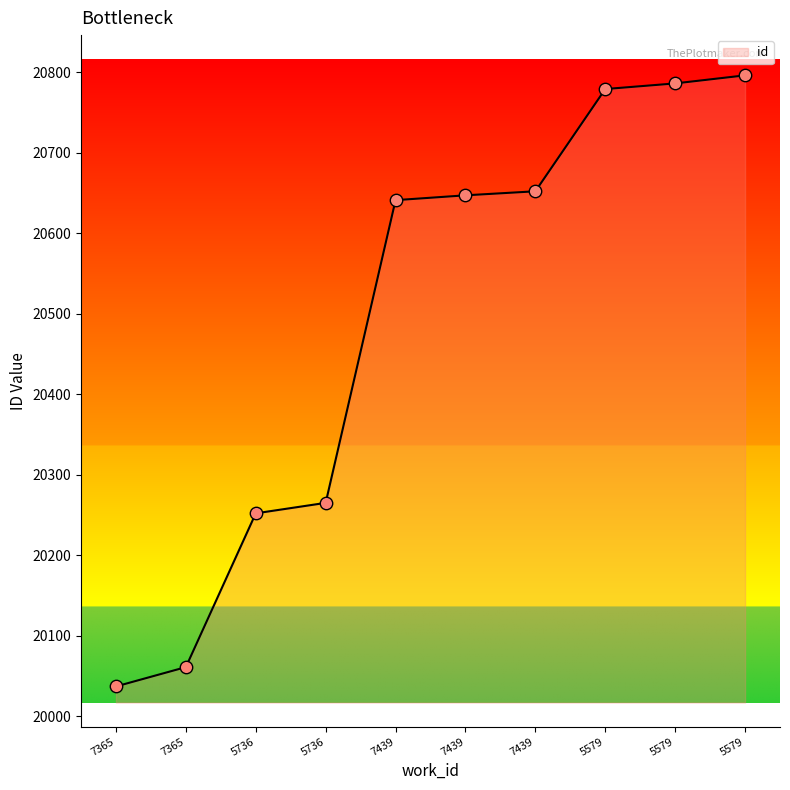

Is this an area chart (filled region under the line)?

Yes